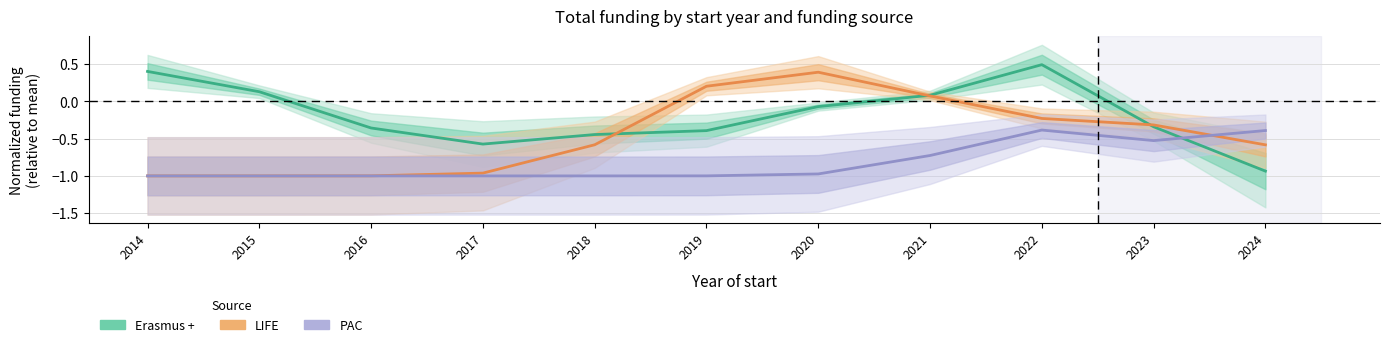

True or false: LIFE has a value of -0.6 at 2024.

True